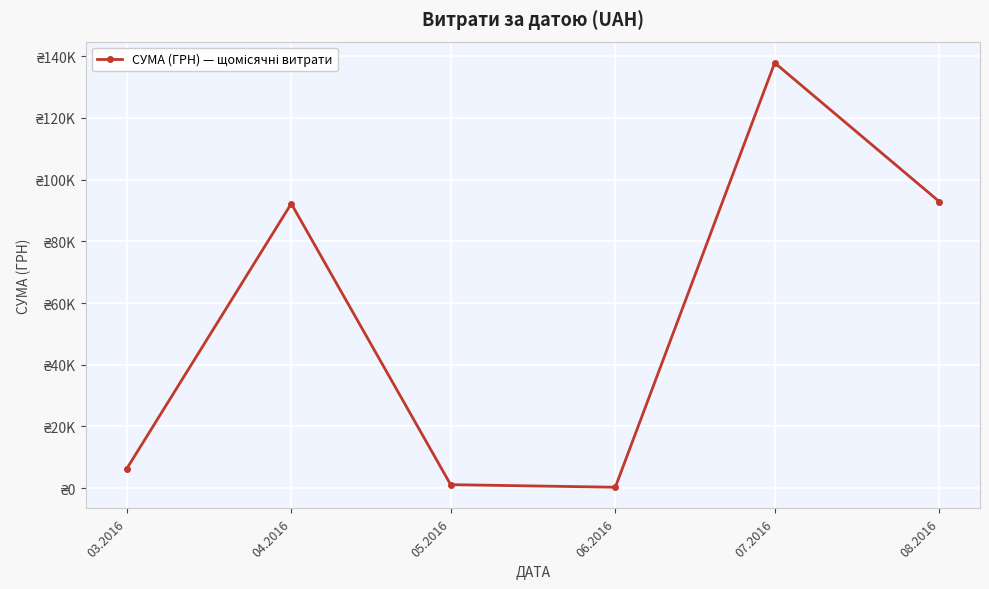

Is this an area chart (filled region under the line)?

No